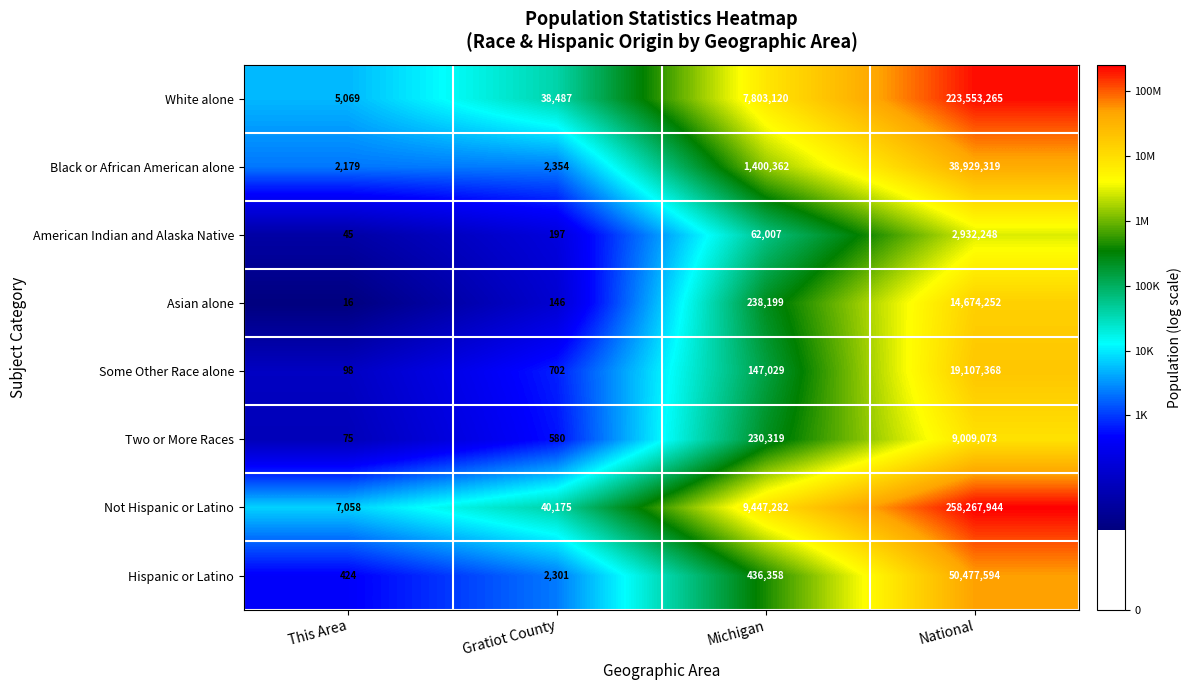

What is the average value of the White alone series?

57849985